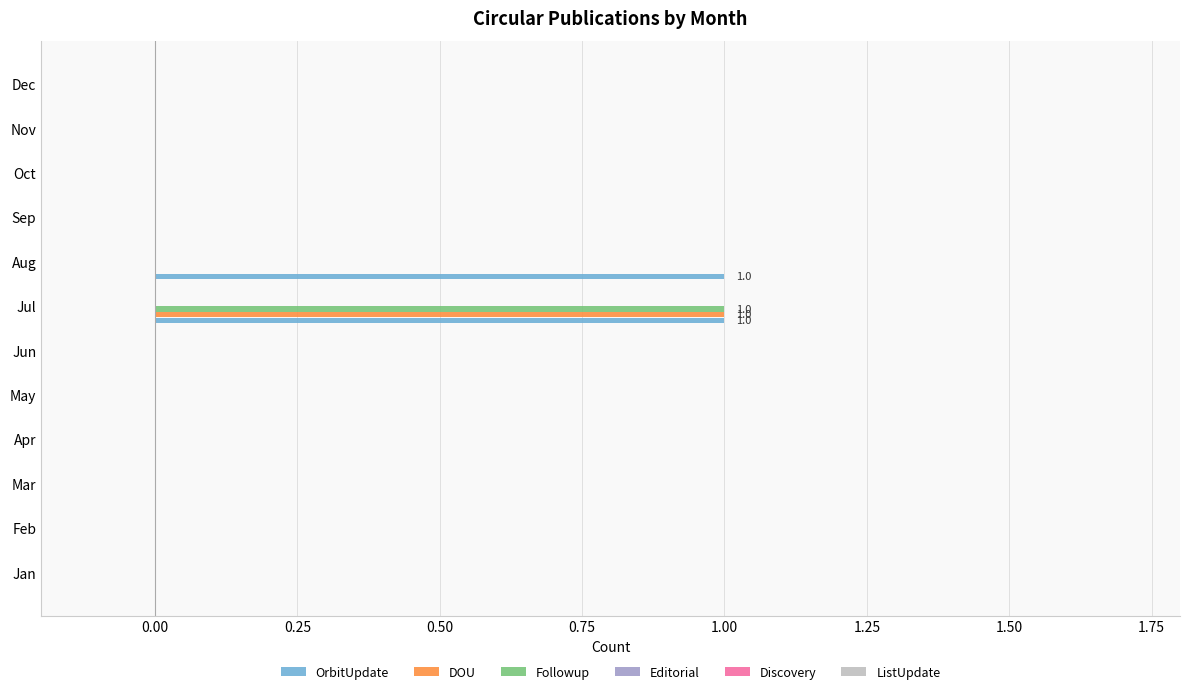

At which category is the sum across all series the highest?

Jul